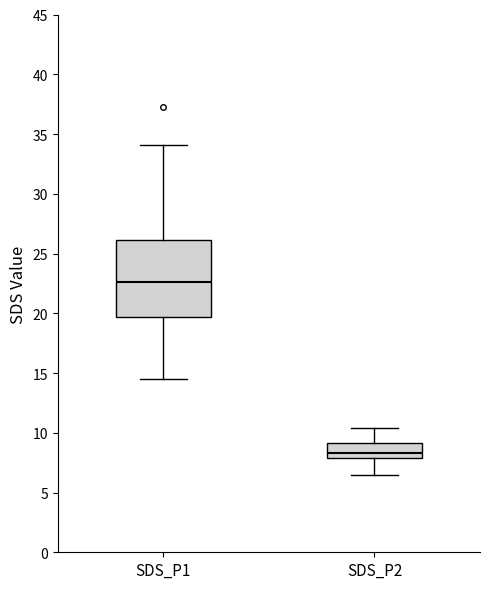

Where does the upper whisker of the box for SDS_P2 end on the y-axis? The values are not printed on the chart, so give them approximately, as read against the axis.

10.5